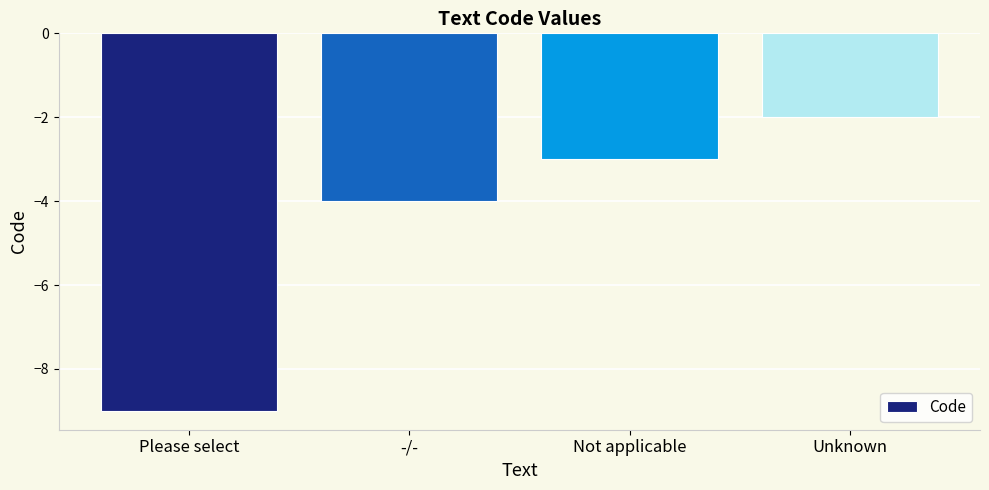

Count the number of categories in the chart.

4